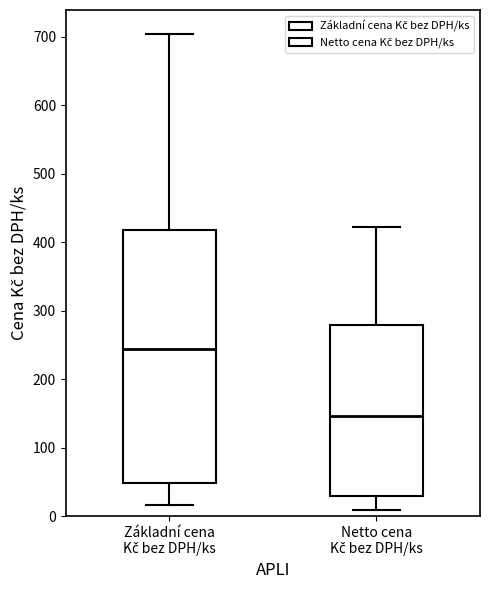

Where is the upper edge of the box for Netto cena Kč bez DPH/ks on the y-axis? The values are not printed on the chart, so give them approximately, as read against the axis.

280